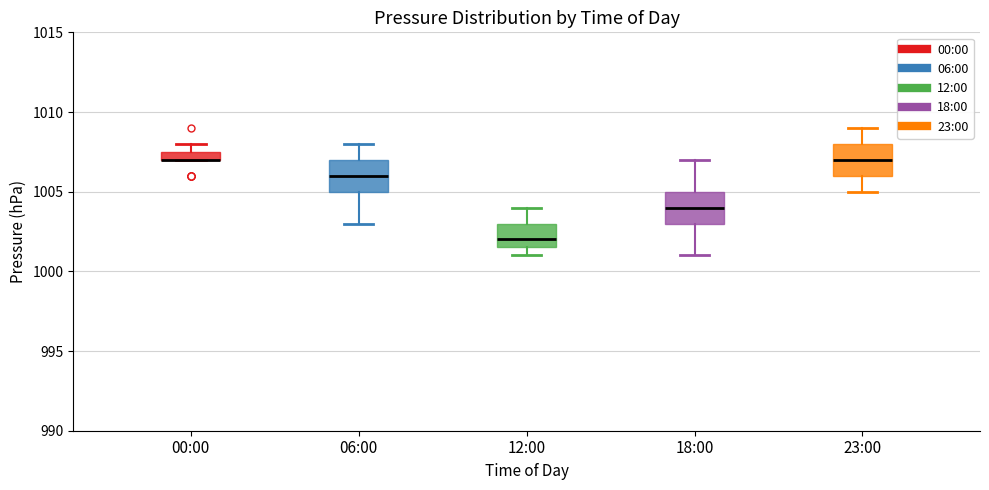

Where is the lower edge of the box for 00:00 on the y-axis? The values are not printed on the chart, so give them approximately, as read against the axis.

1007.0